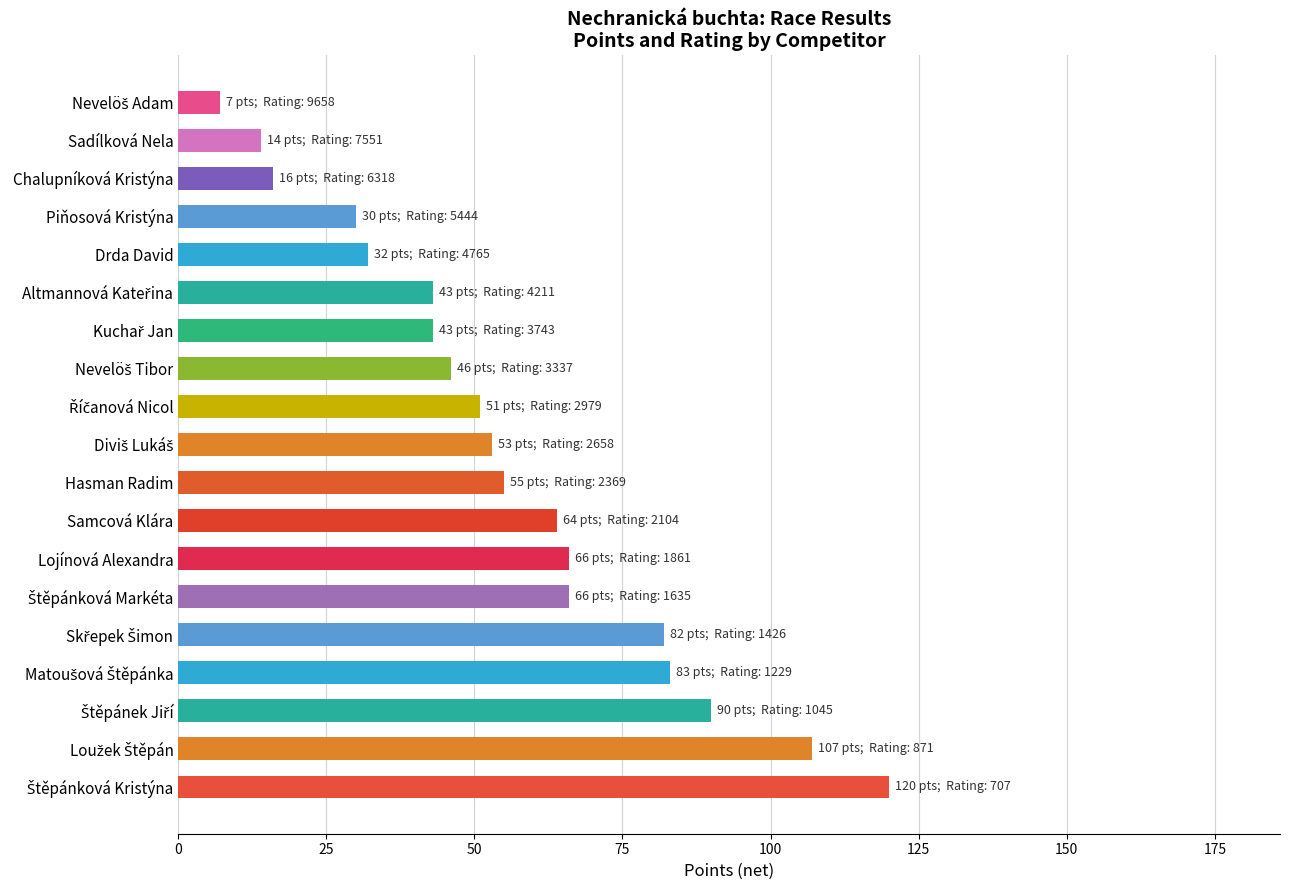

Is it true that the value at Piňosová Kristýna is 40?

False